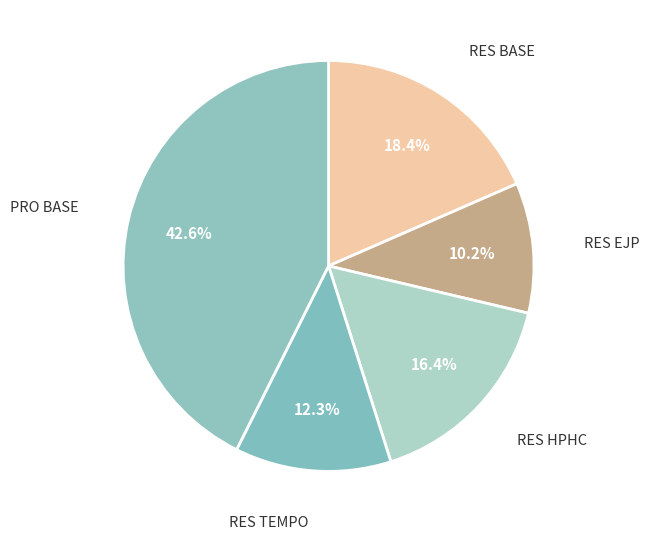

How many slices are in this pie chart?

5